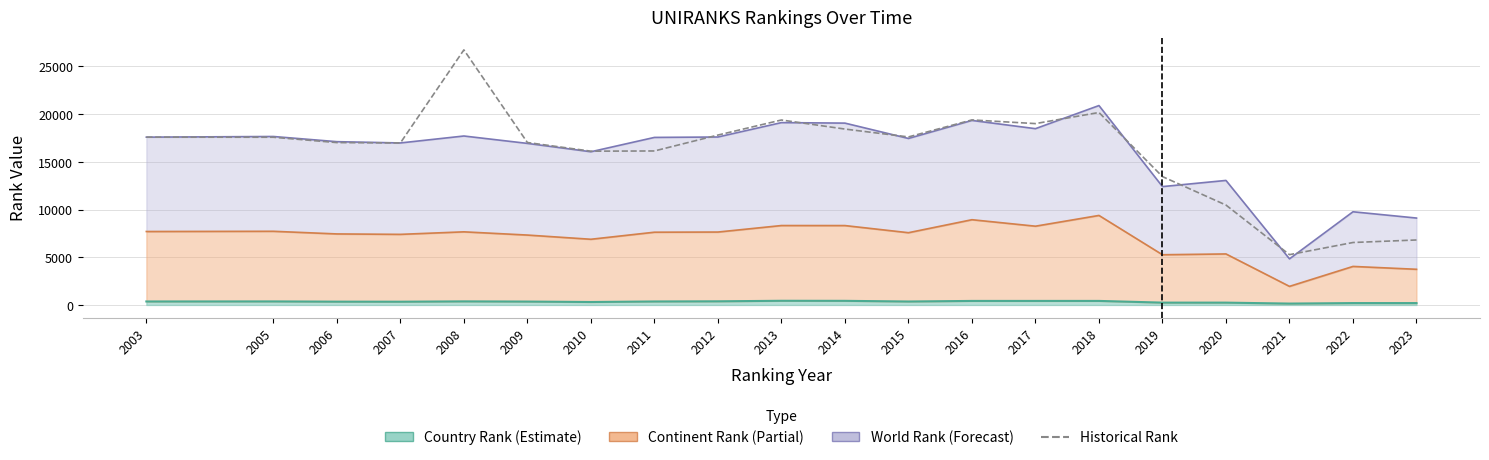

List the labels in order of value, smallest first.

2021, 2022, 2023, 2020, 2019, 2010, 2011, 2007, 2006, 2009, 2005, 2003, 2015, 2012, 2014, 2017, 2013, 2016, 2018, 2008